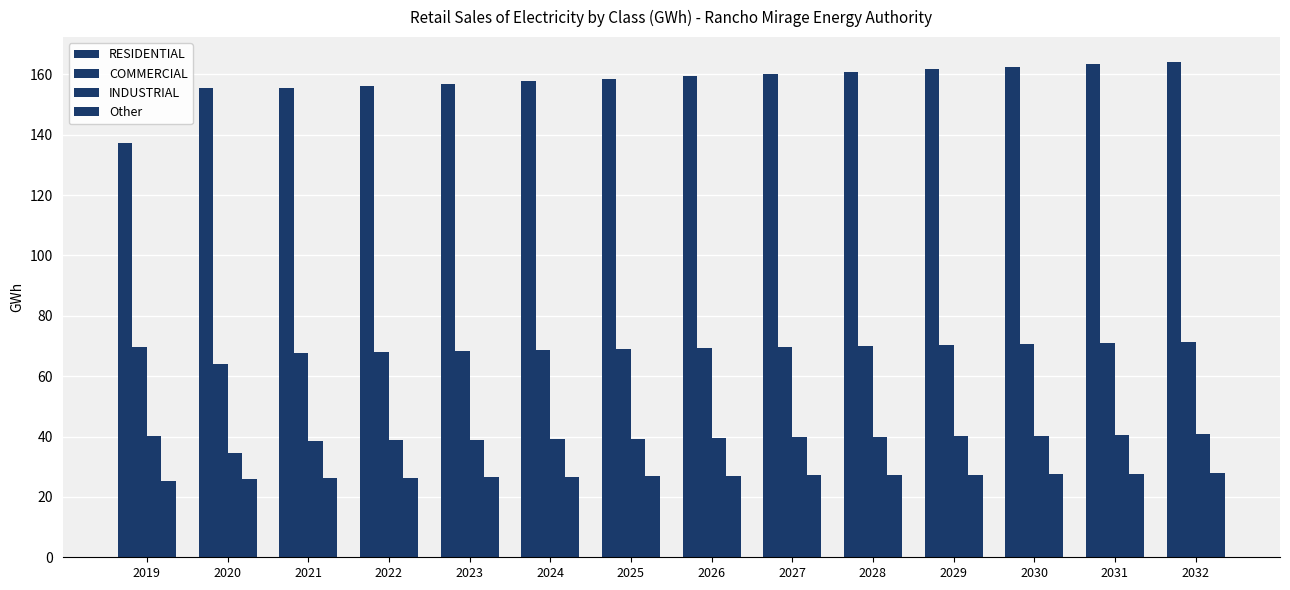

Does the chart contain any negative values?

No